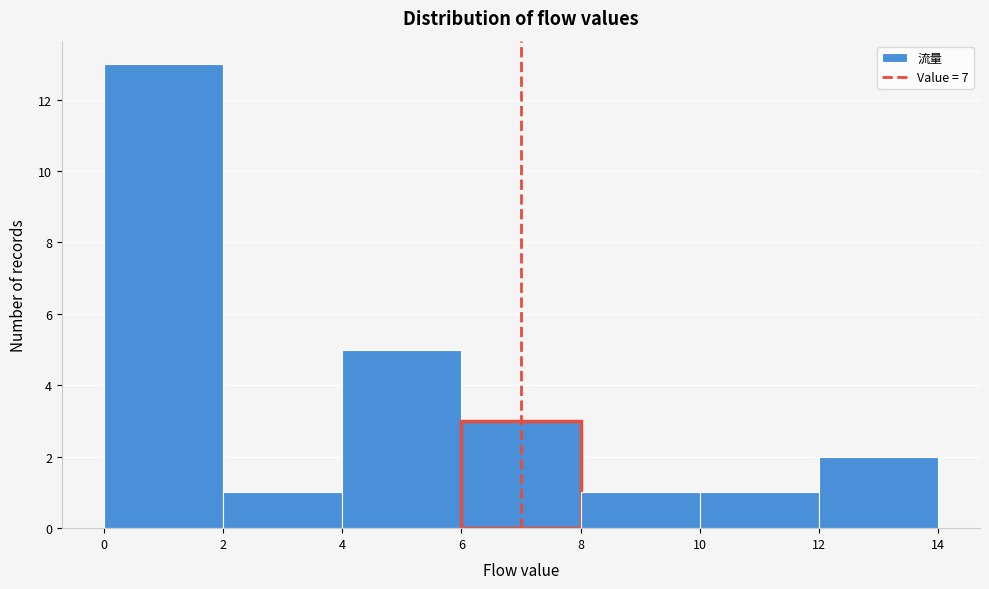

Reading left to right, transcribe this chart: for each bar, give the range it covers on the x-axis and its height. The values are not printed on the chart, so give them approximately, as read against the axis.

0 to 2: 13
2 to 4: 1
4 to 6: 5
6 to 8: 3
8 to 10: 1
10 to 12: 1
12 to 14: 2